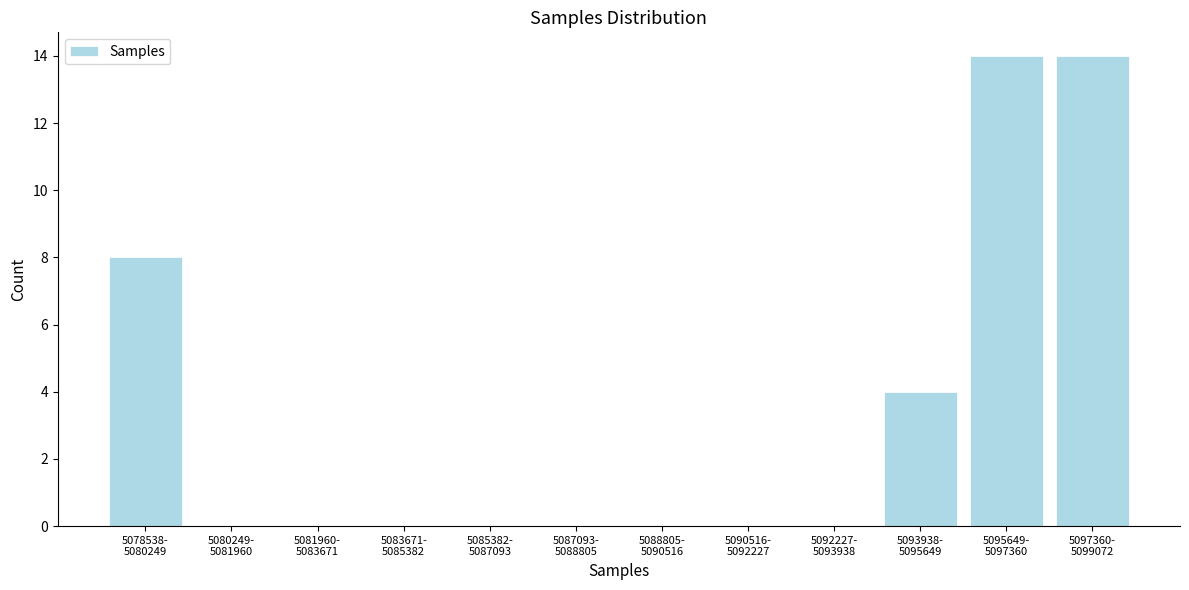

What is the maximum value shown in the chart?

14